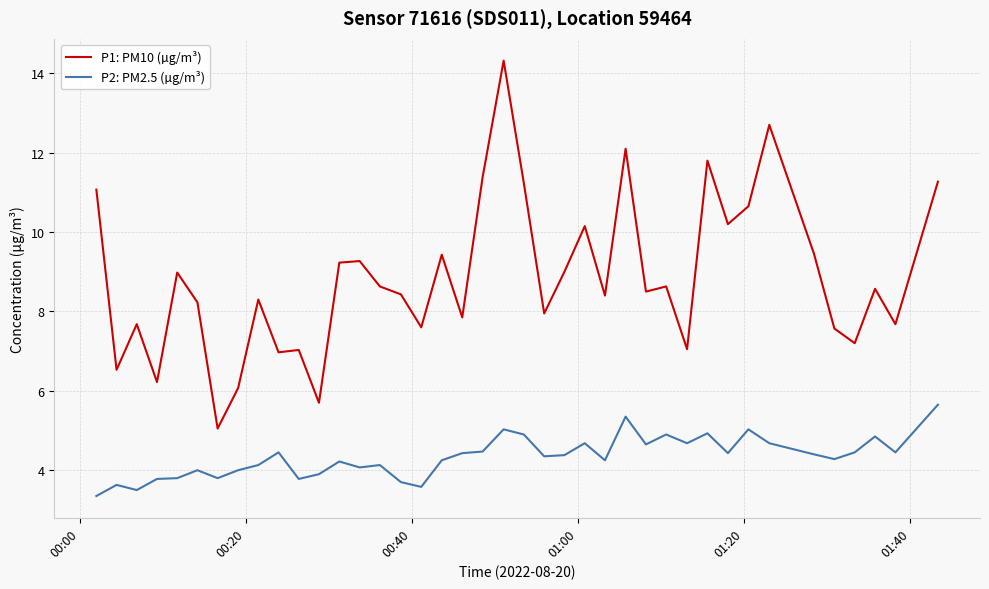

True or false: P2: PM2.5 (µg/m³) and P1: PM10 (µg/m³) cross at least once.

False